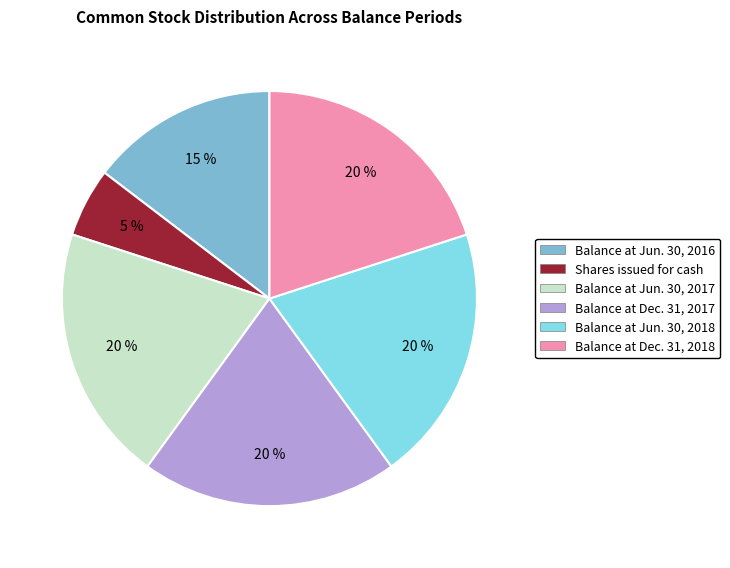

To the nearest percent, what portion does Balance at Jun. 30, 2017 represent?

20%